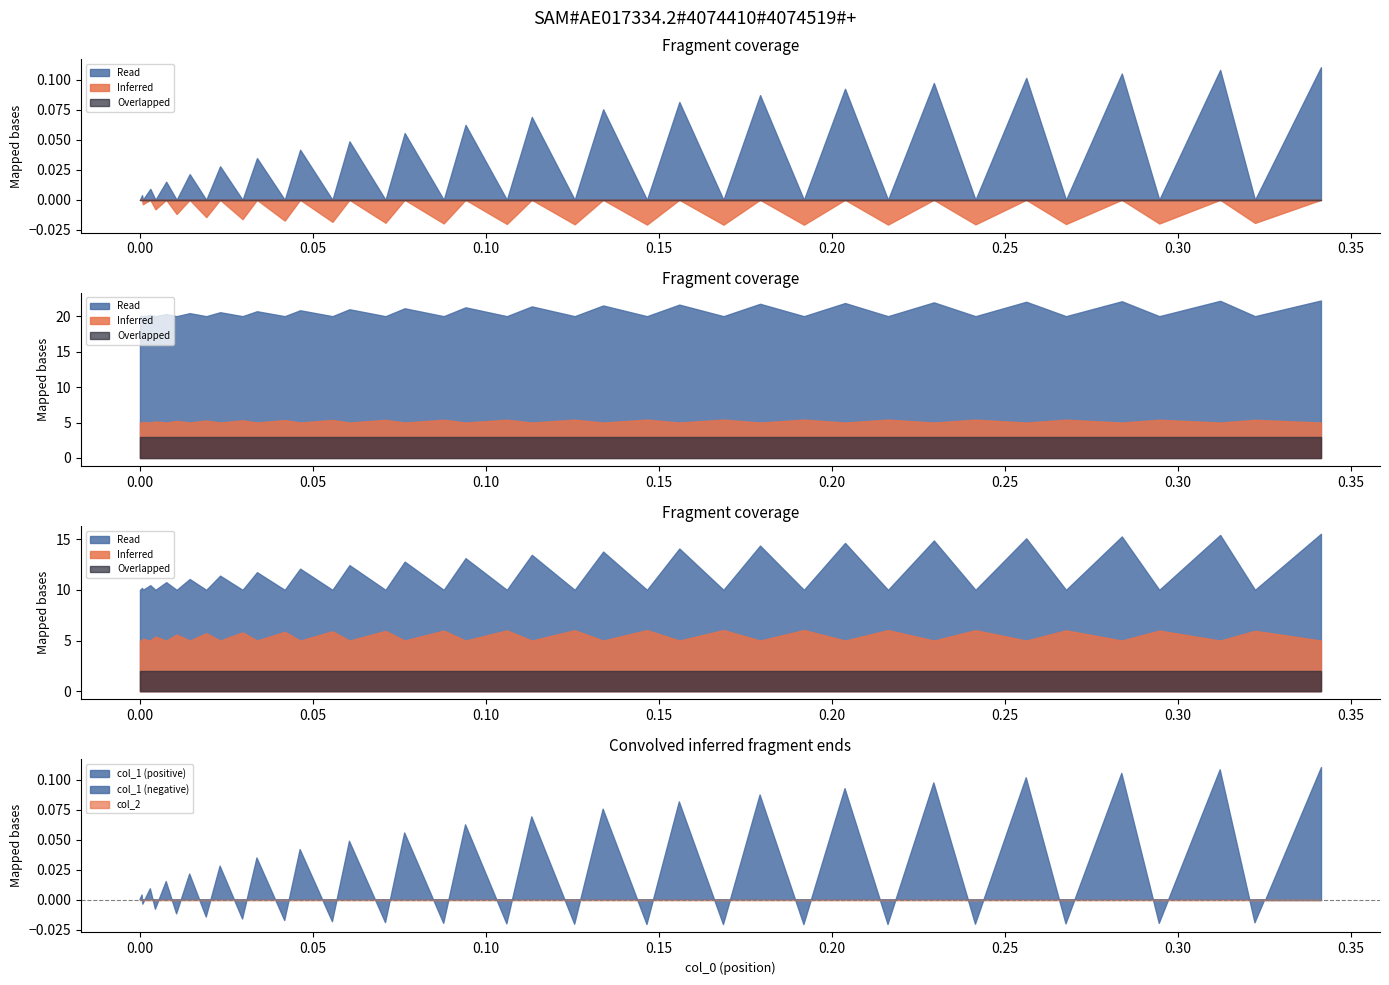

True or false: col_1 and col_2 cross at least once.

True